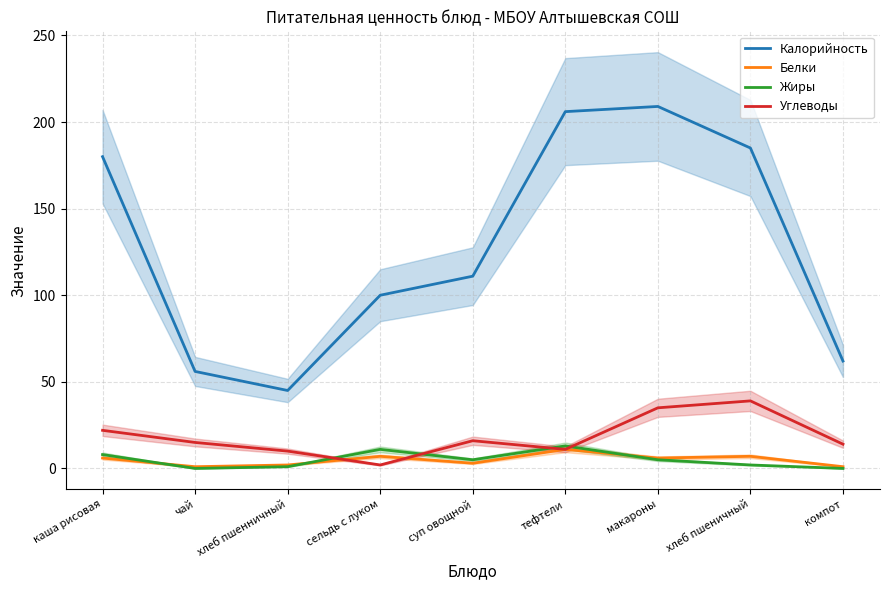

Rank the series at каша рисовая from lowest to highest value.

Белки, Жиры, Углеводы, Калорийность